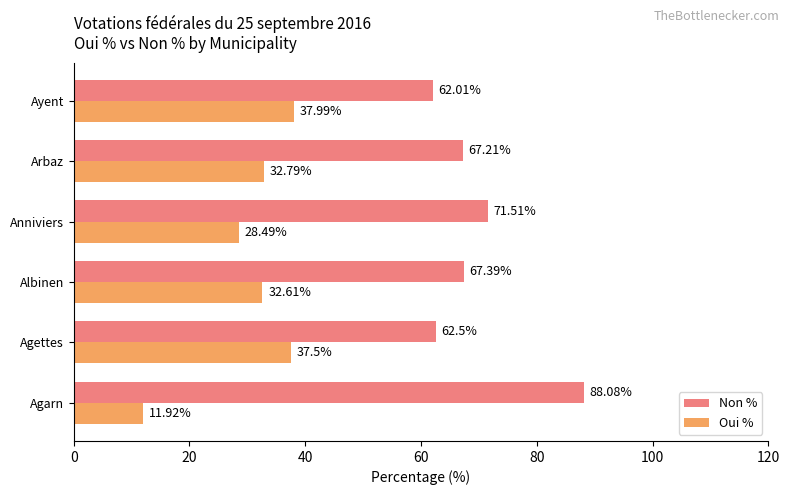

What is the difference between the second highest and minimum values in the Non % series?

9.5